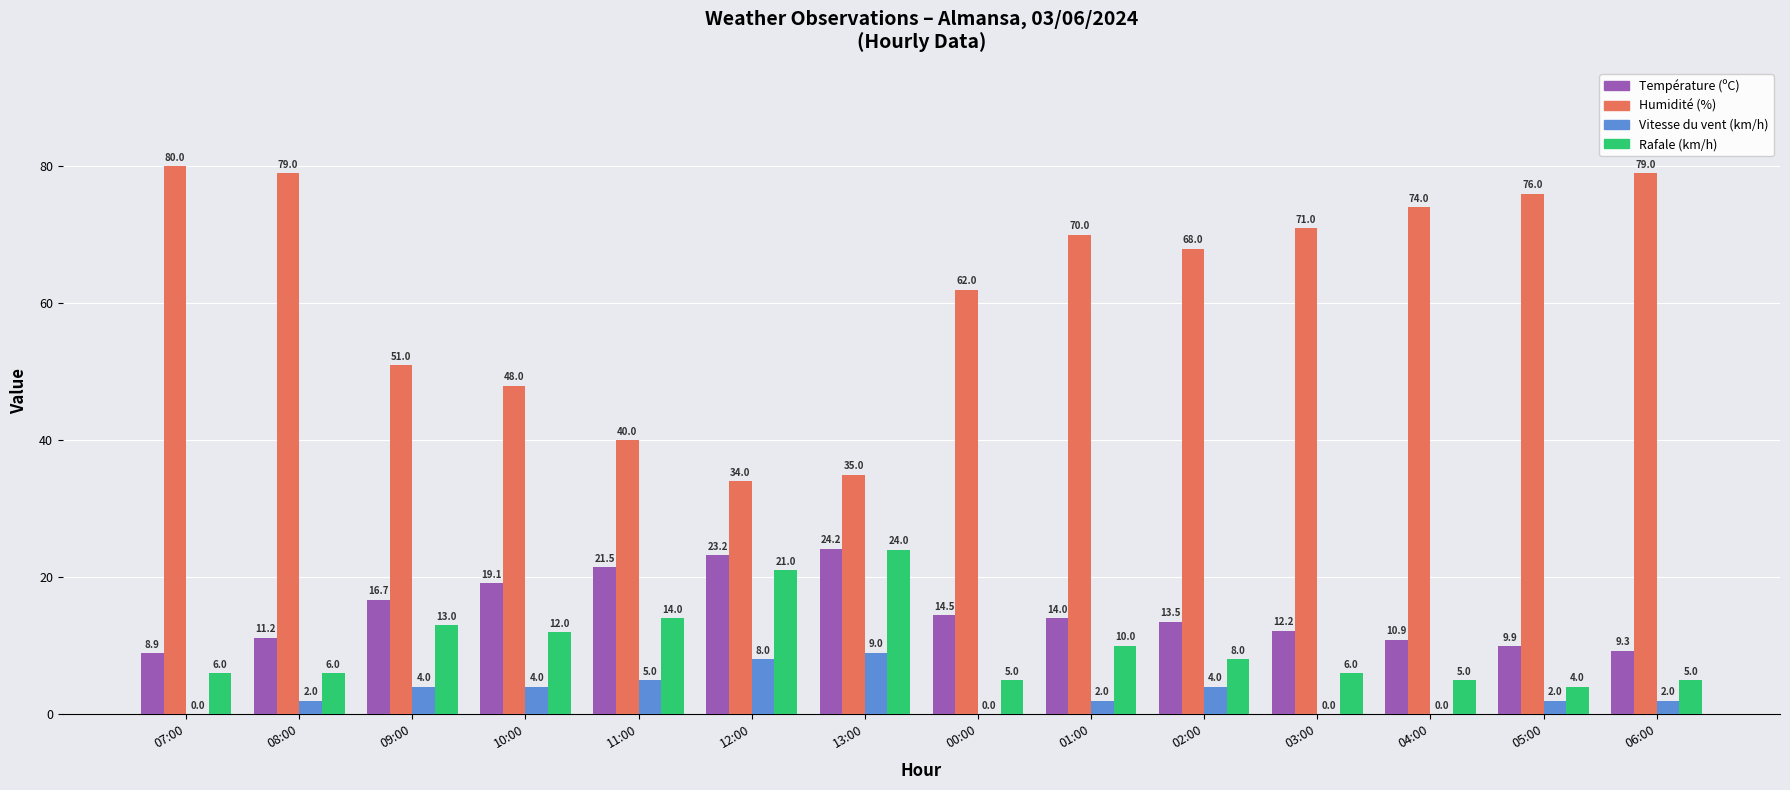

What is the sum of the Température (ºC) values at 03:00 and 04:00?

23.1